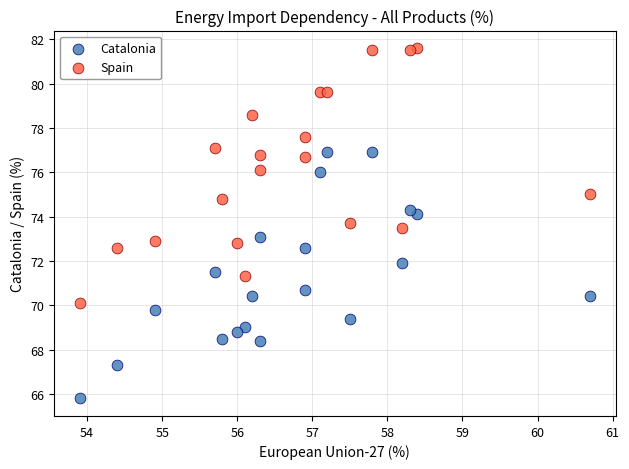

What are all the series names shown in the legend?

Catalonia, Spain